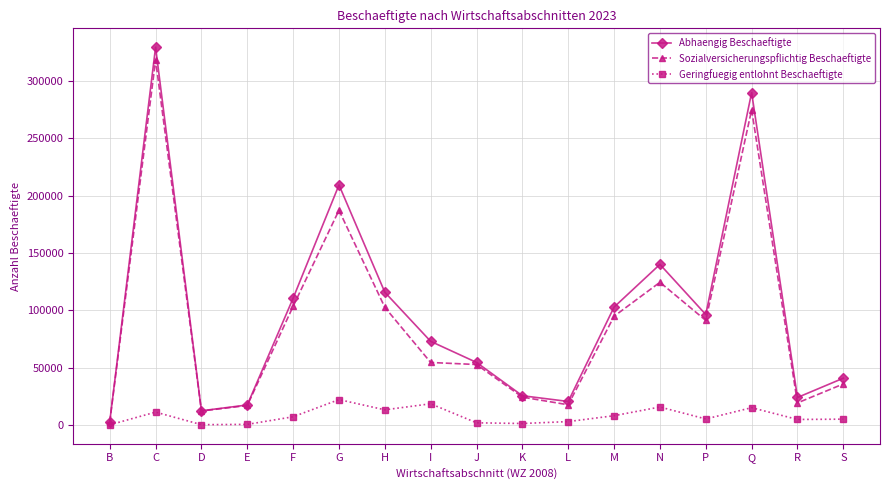

What is the sum of all Geringfuegig entlohnt Beschaeftigte values?

132113